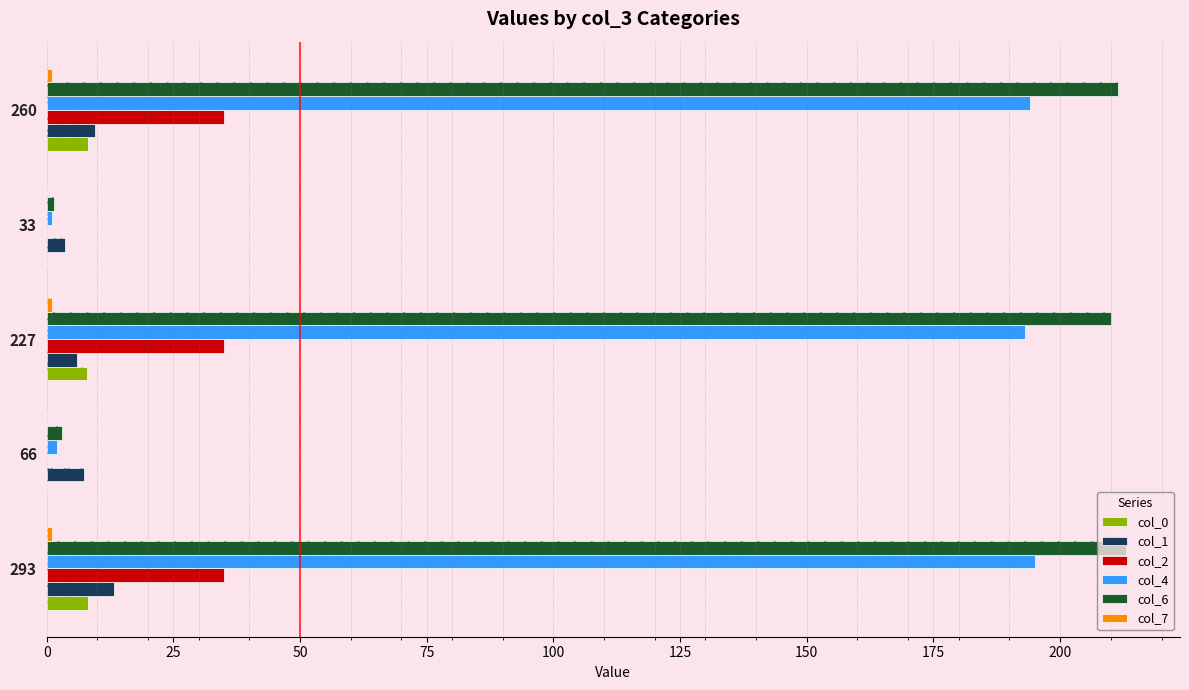

True or false: col_2 has a value of 17.7 at 293.

False